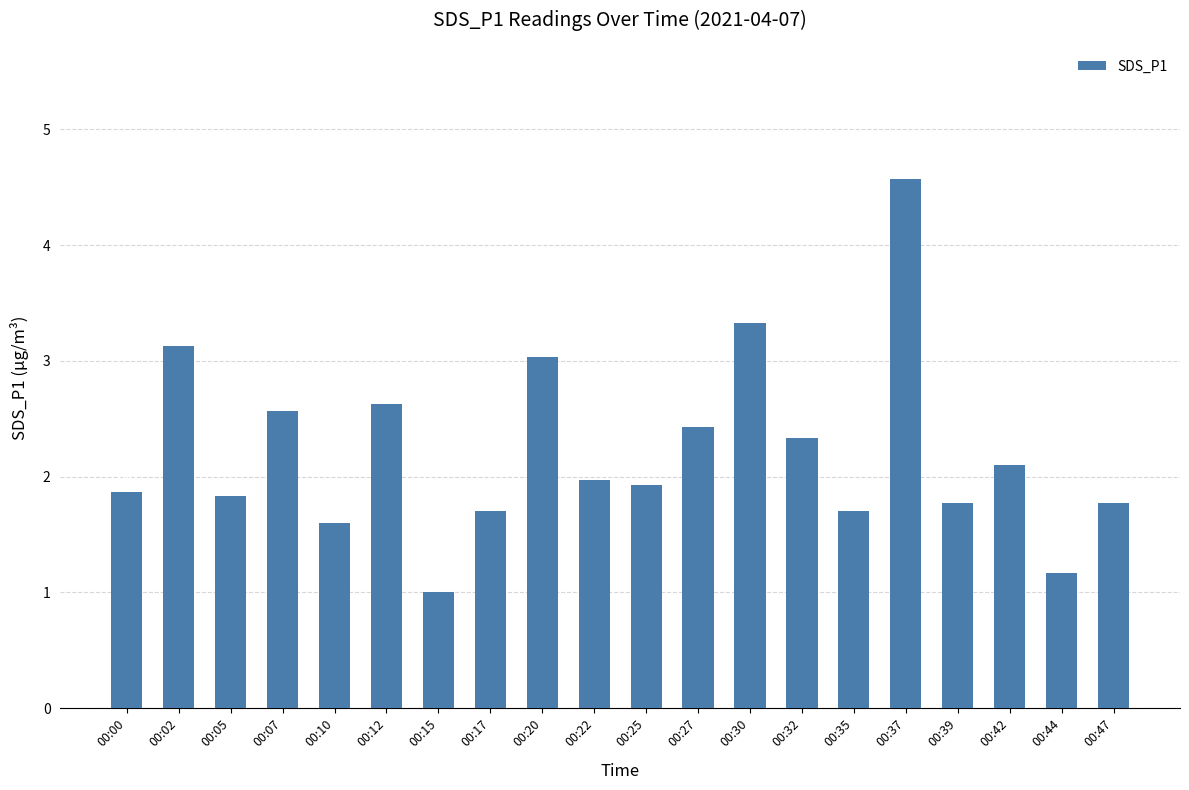

True or false: the data shows 1.7 at 00:35.

True